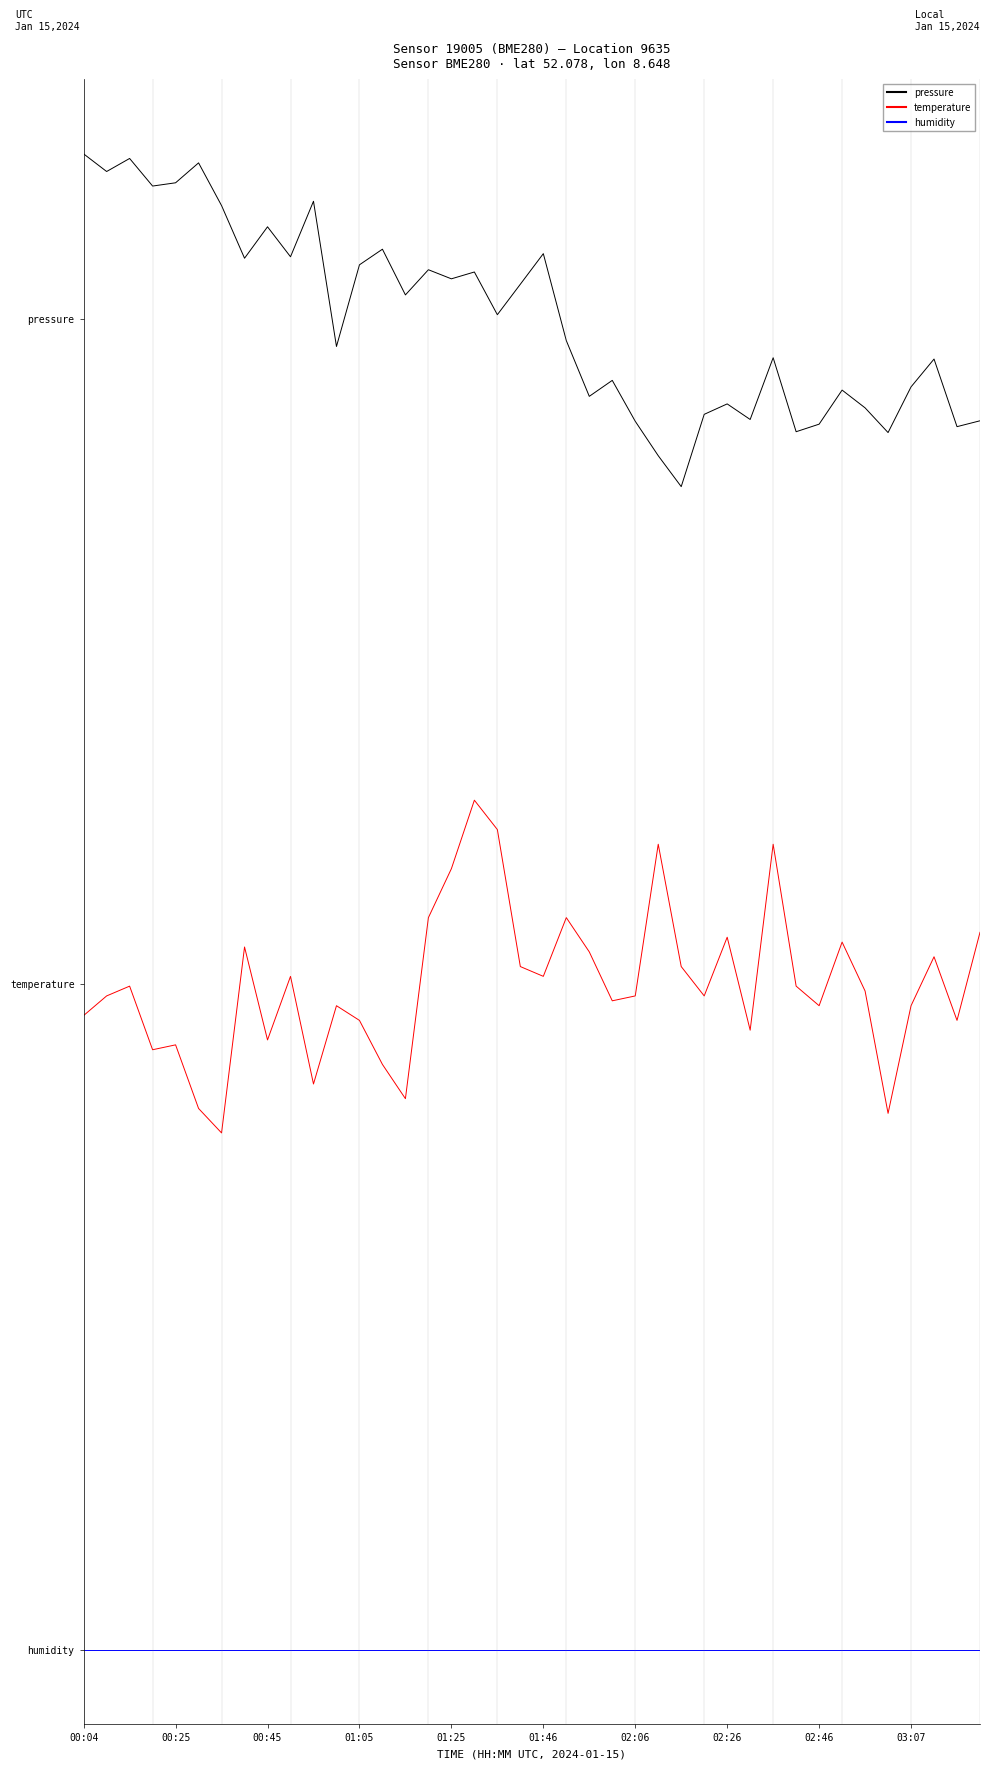

What are all the series names shown in the legend?

pressure, temperature, humidity